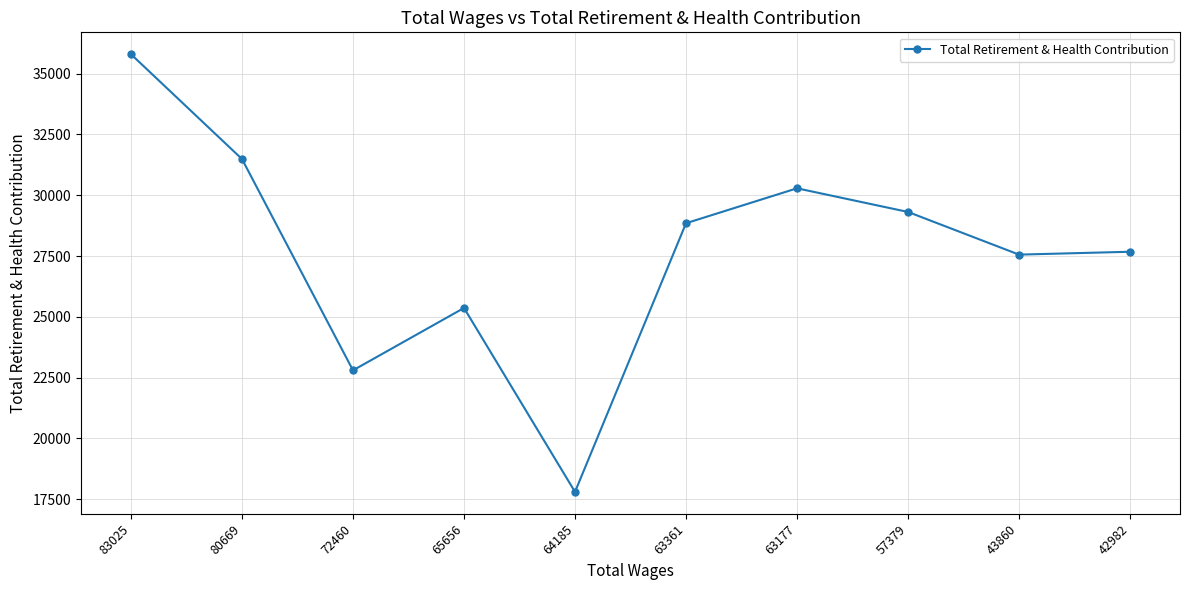

What is the difference between the values at 65656 and 63361?

3484